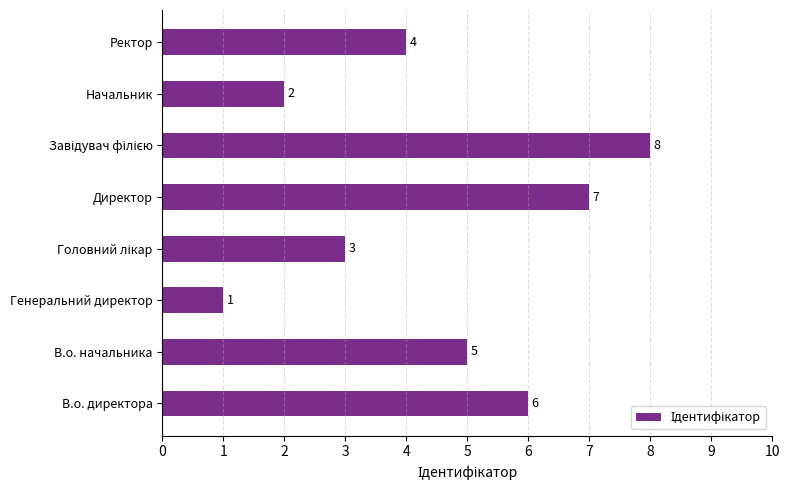

What is the maximum value shown in the chart?

8